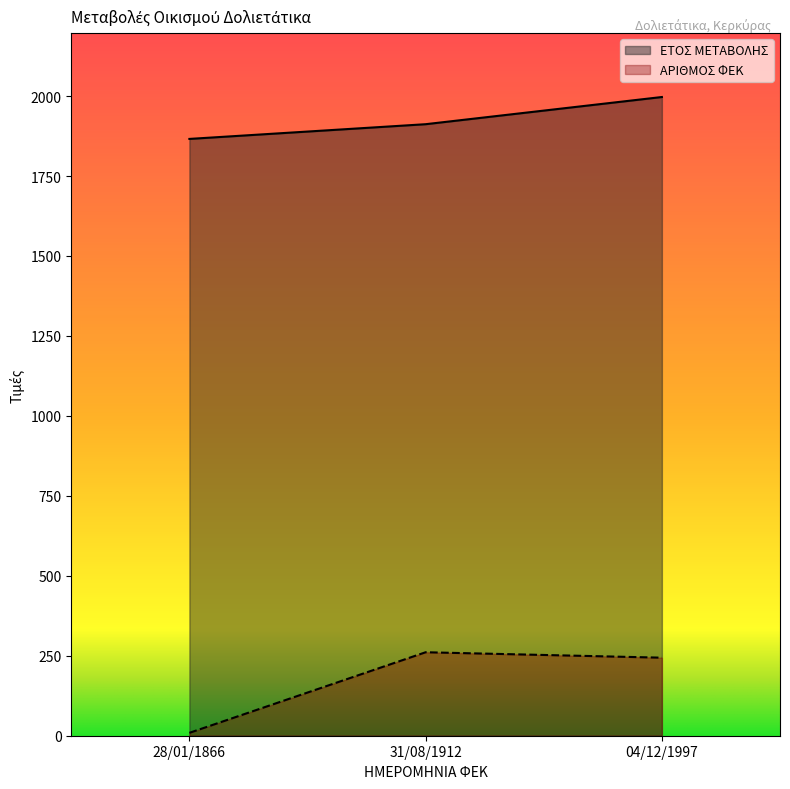

The ΕΤΟΣ ΜΕΤΑΒΟΛΗΣ series shows 1997 at 04/12/1997. True or false?

True